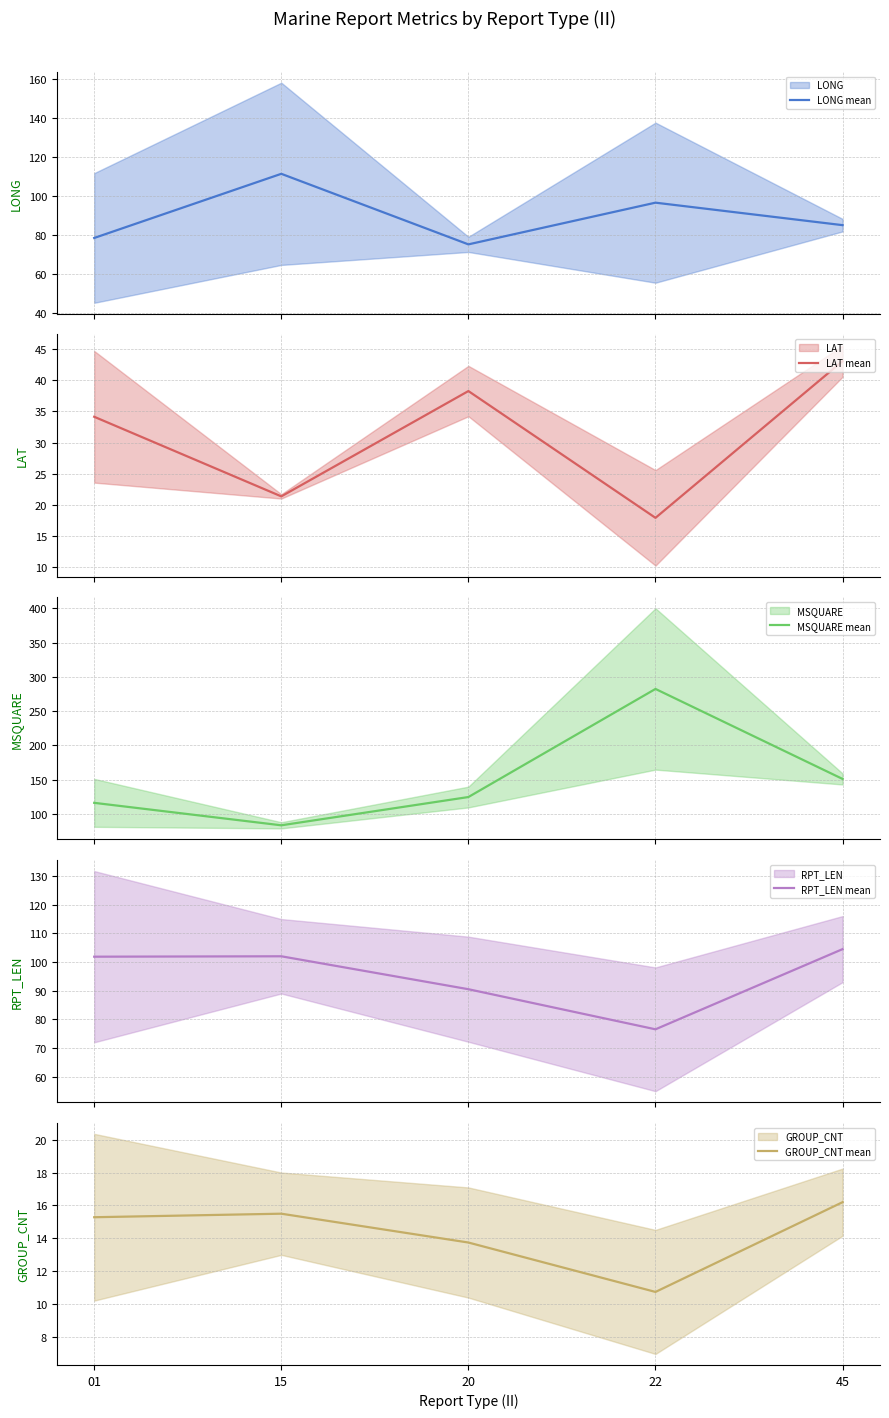

What is the sum of all RPT_LEN mean values?

475.4